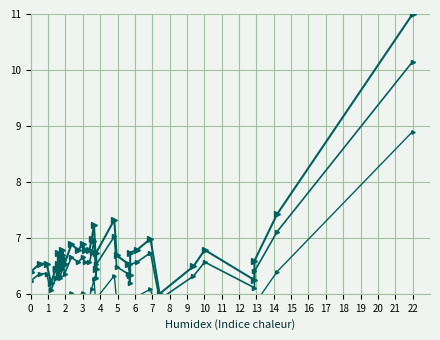

How many lines are shown in the chart?

3